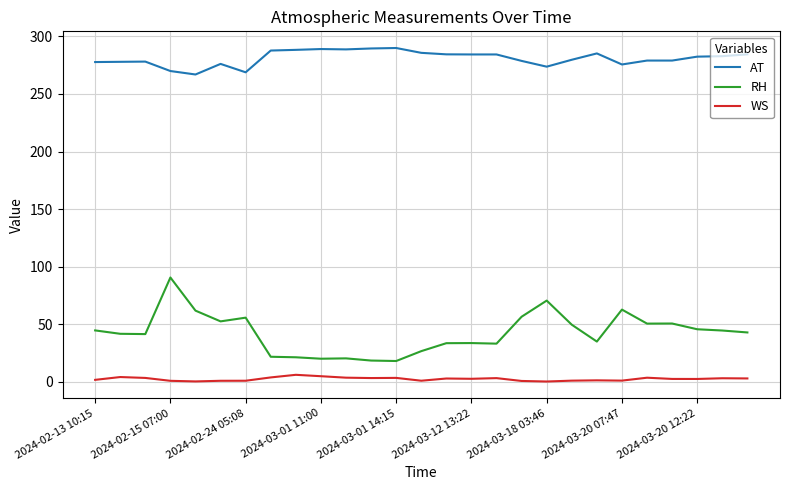

Which series has the widest spread of values?

RH